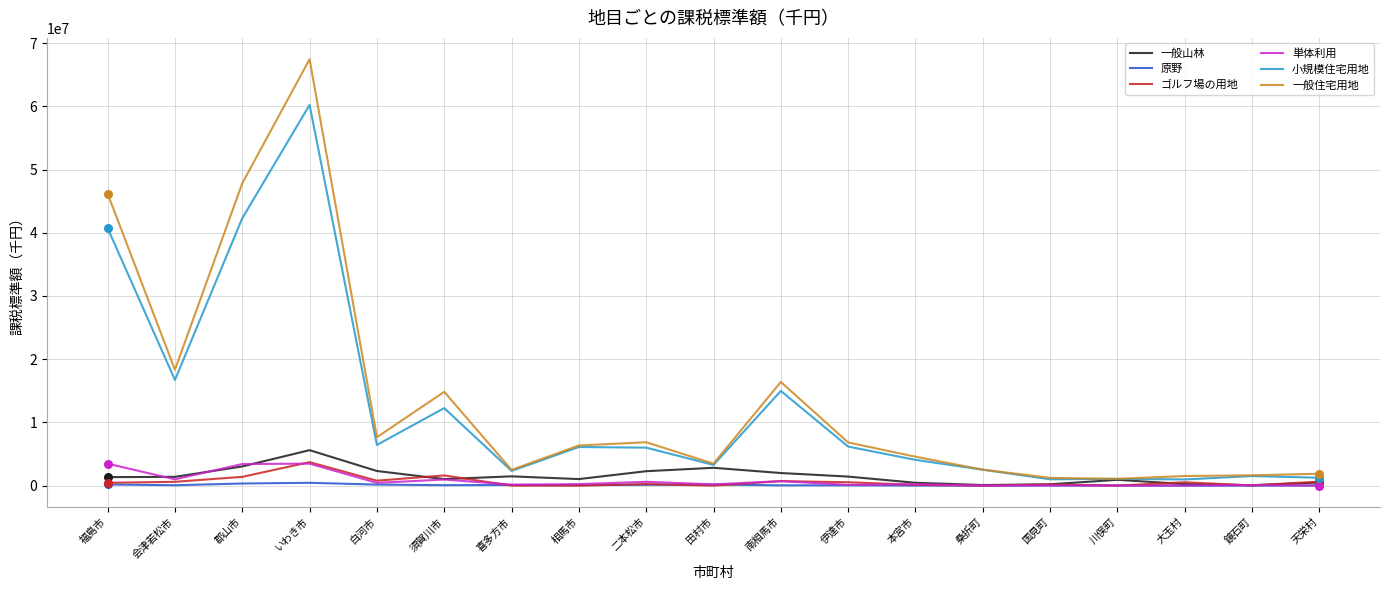

Which series has the widest spread of values?

一般住宅用地